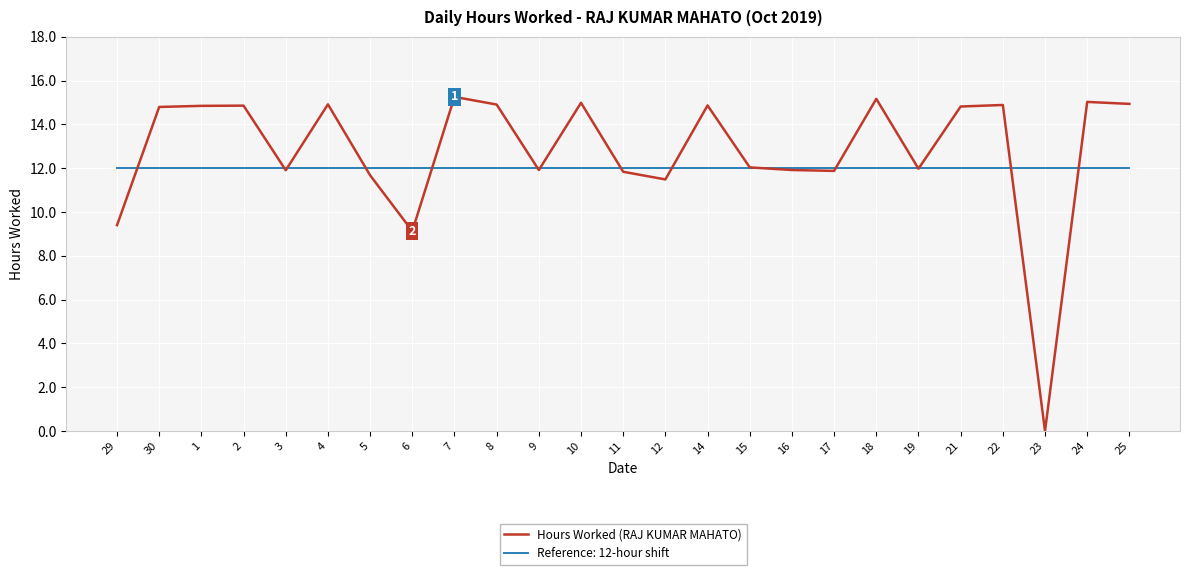

What position from the left is 1?

3